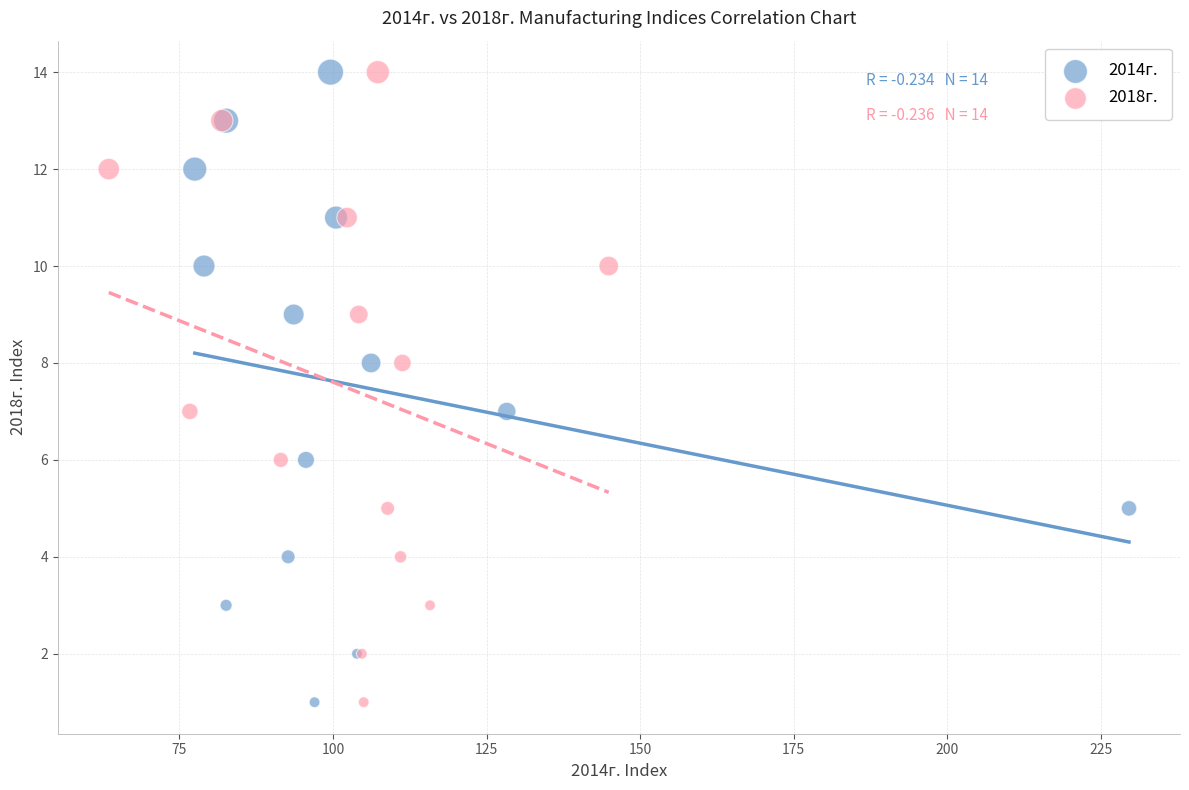

What are all the series names shown in the legend?

2014г., 2018г.